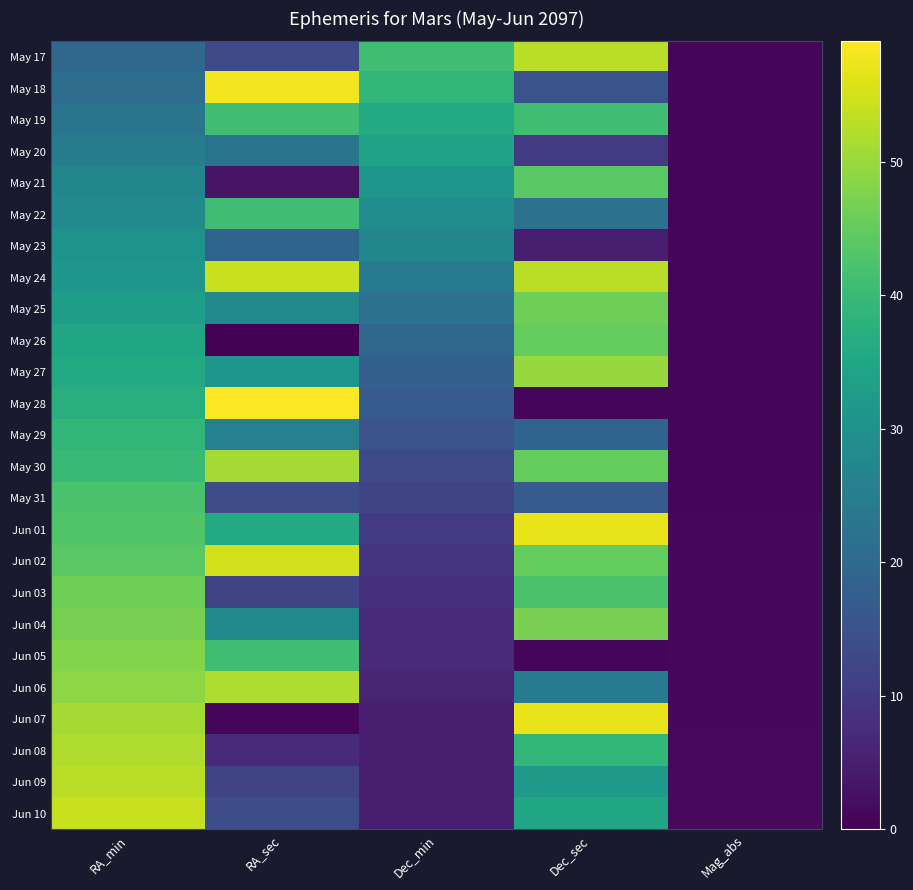

What is the difference between the highest and lowest values at Dec_sec?

56.0